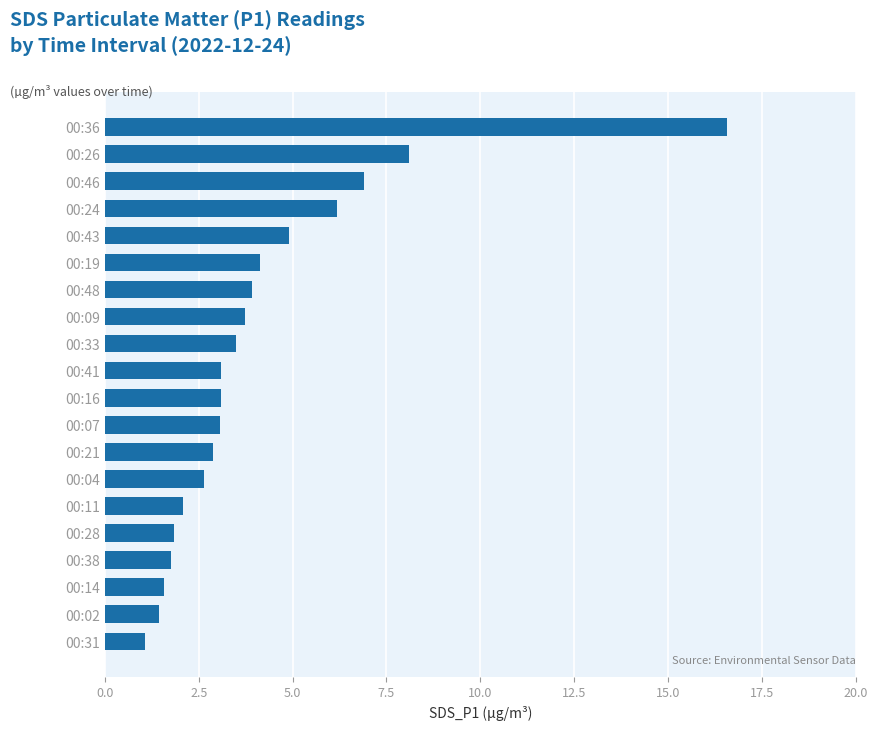

What is the label of the 8th bar from the bottom?

00:21